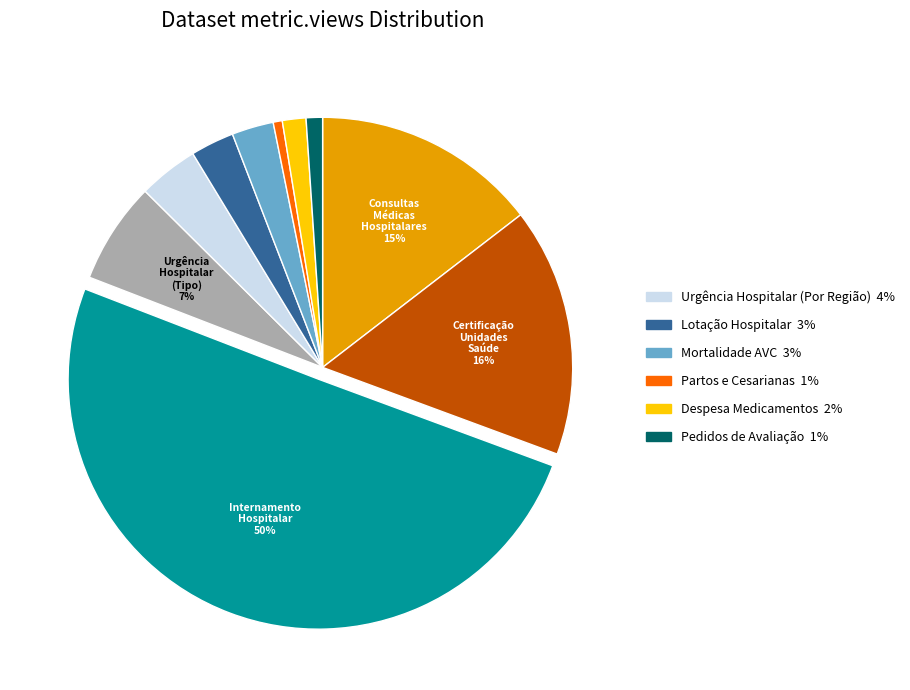

How many slices are in this pie chart?

10